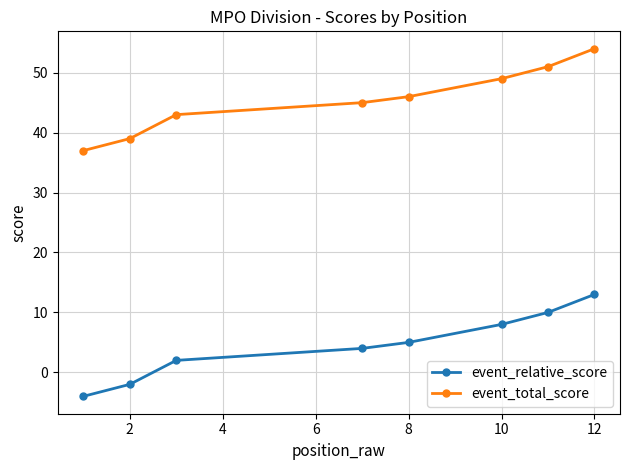

True or false: event_total_score and event_relative_score intersect in this chart.

False